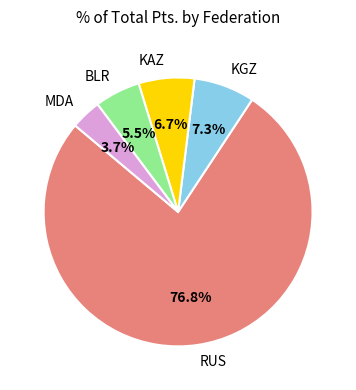

Is there a majority slice in this chart?

Yes